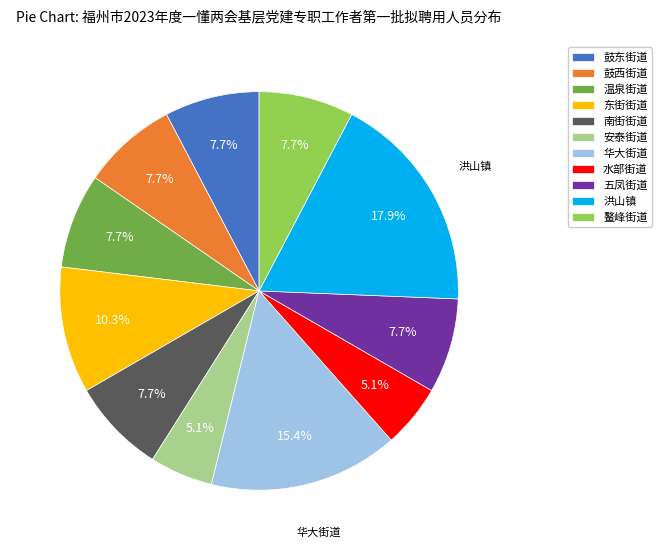

Combined, what portion of the pie is 鼓西街道 and 鼓东街道?

15.4%